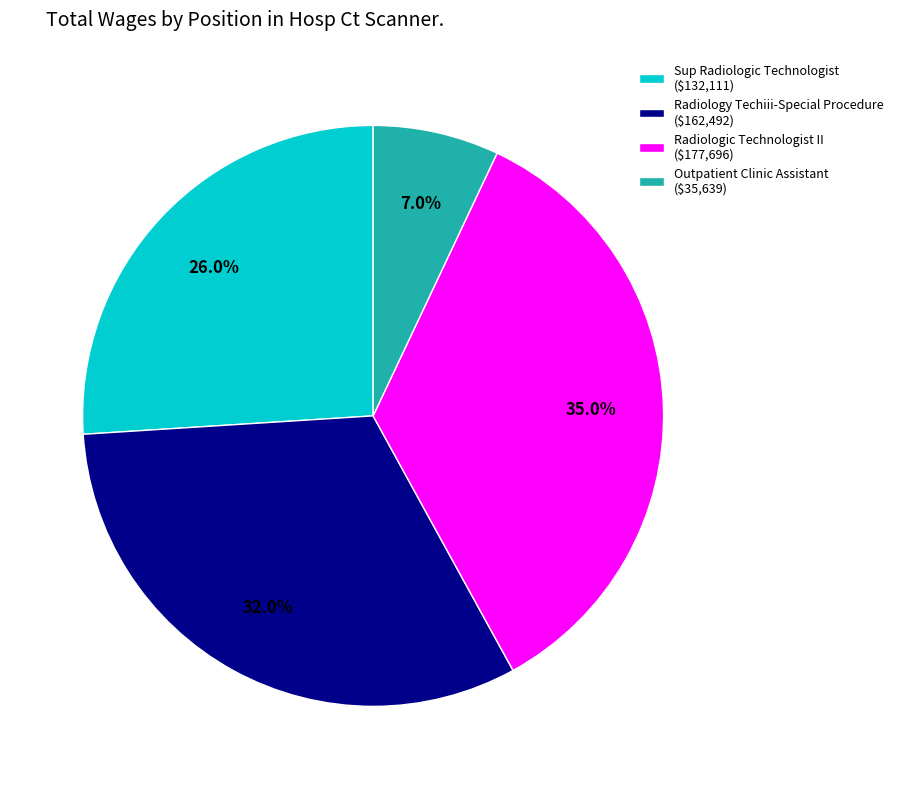

To the nearest percent, what is the difference between the largest and smallest slice percentages?

28%